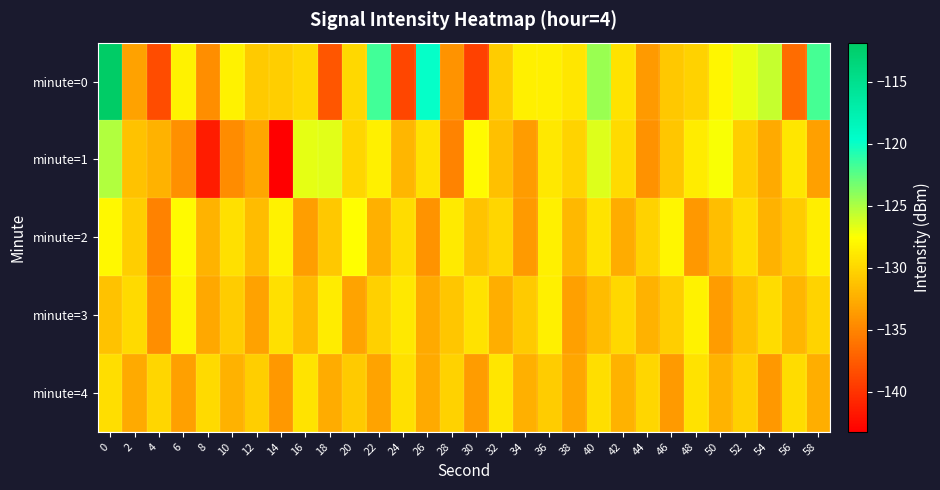

Between 18 and 54, which series saw the biggest shift?

minute=0